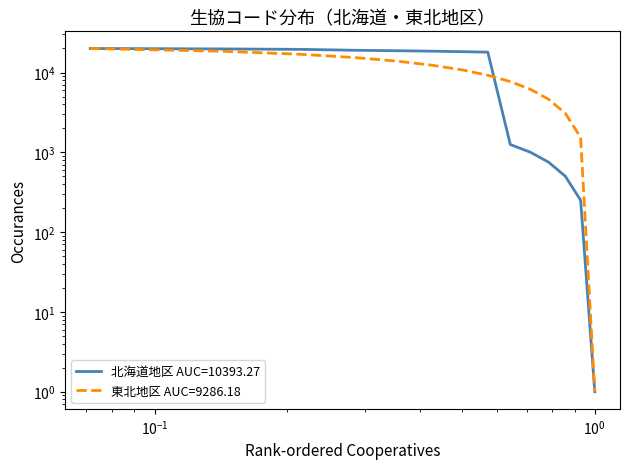

Reading right to left, extract all data points from this chart.

1.0	1539.4	3077.8	4616.2	6154.5	7692.9	9231.3	10769.7	12308.1	13846.5	15384.8	16923.2	18461.6	20000.0